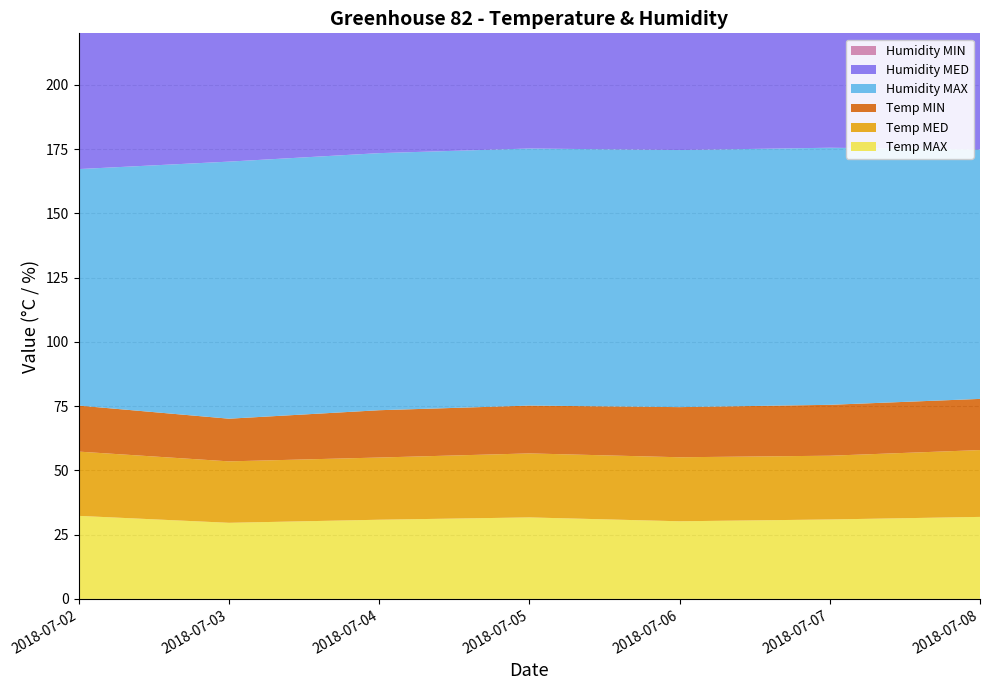

Reading left to right, extract all data points from this chart.

Temp MAX: 32.3	29.6	30.8	31.7	30.2	30.9	31.9
Temp MED: 25.0	23.9	24.2	24.9	24.9	24.8	26.0
Temp MIN: 17.9	16.6	18.4	18.6	19.5	19.8	19.9
Humidity MAX: 92.0	100.0	100.0	100.0	100.0	100.0	97.0
Humidity MED: 66.0	79.0	82.0	79.0	80.0	79.0	51.0
Humidity MIN: 39.0	57.0	57.0	58.0	59.0	50.0	29.0